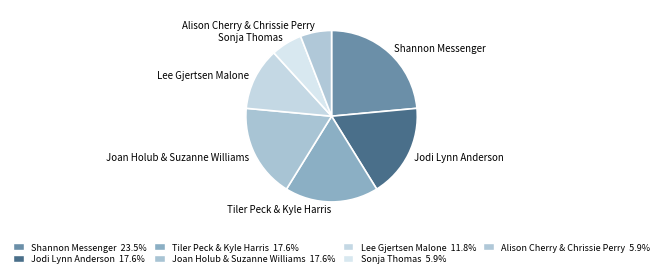

What is the ratio of the value at Joan Holub & Suzanne Williams to the value at Shannon Messenger?

0.8